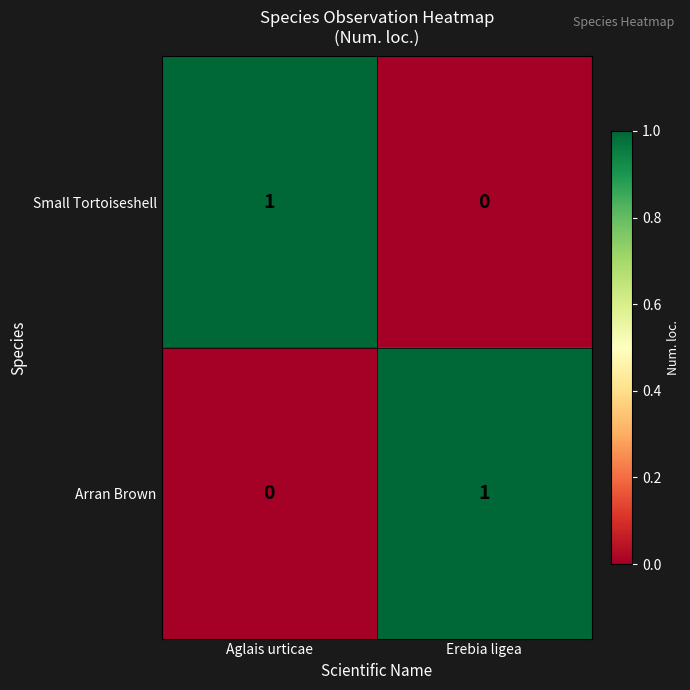

List the labels in order of Small Tortoiseshell value, smallest first.

Erebia ligea, Aglais urticae